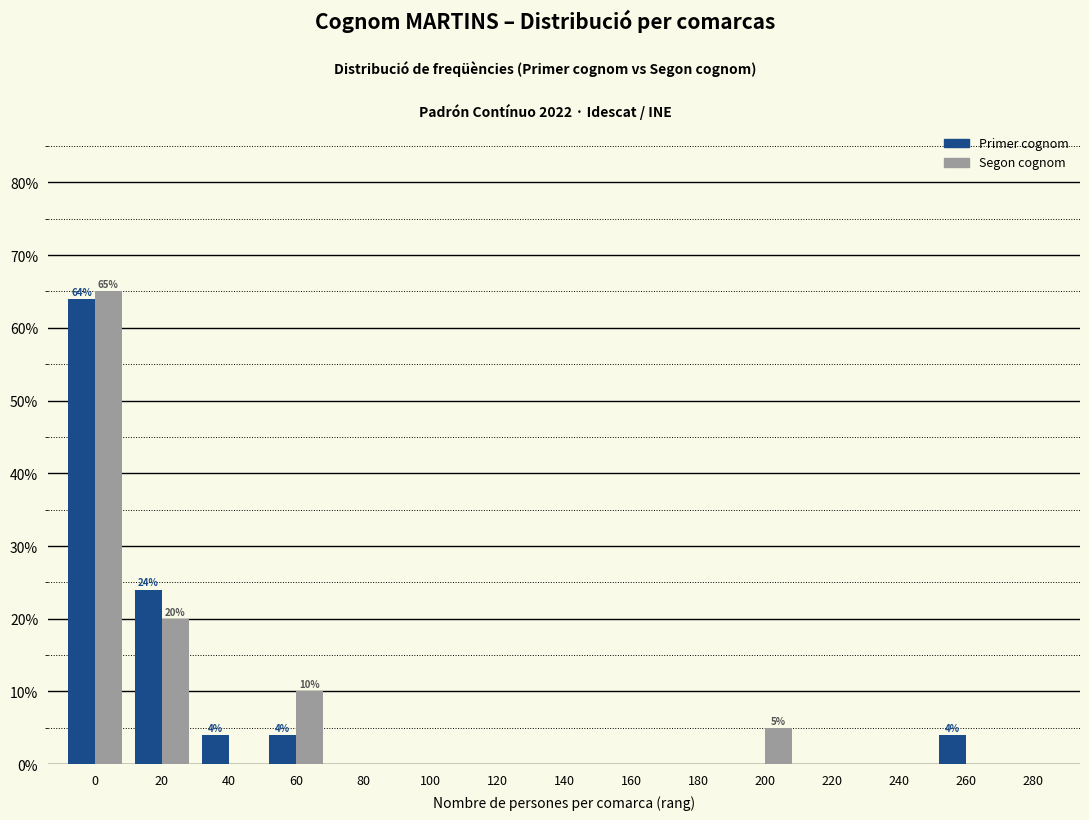

What is the maximum value shown in the chart?

65